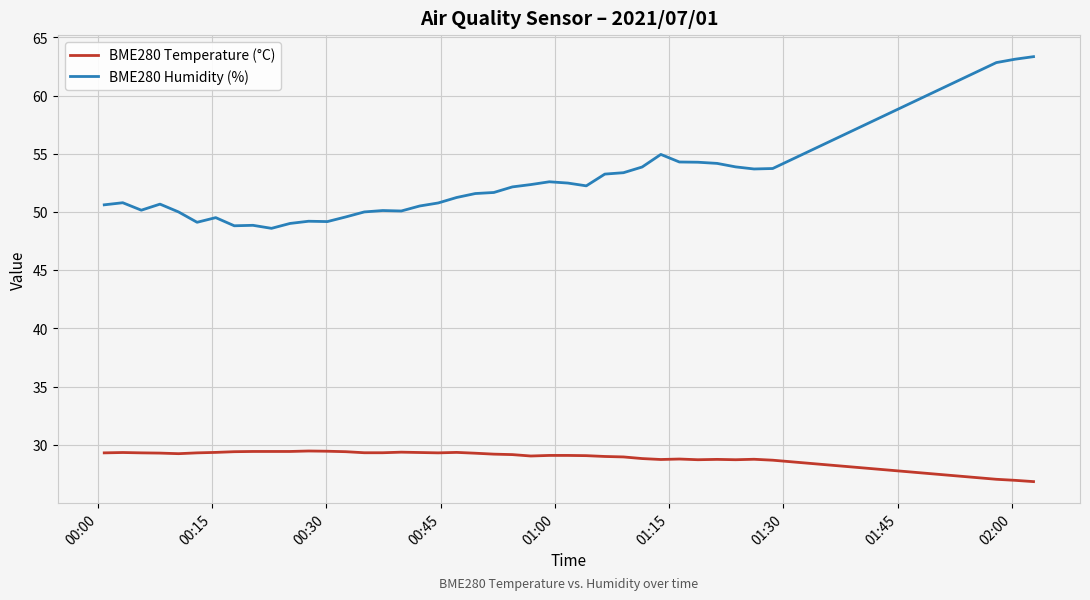

True or false: BME280 Humidity (%) and BME280 Temperature (°C) cross at least once.

False